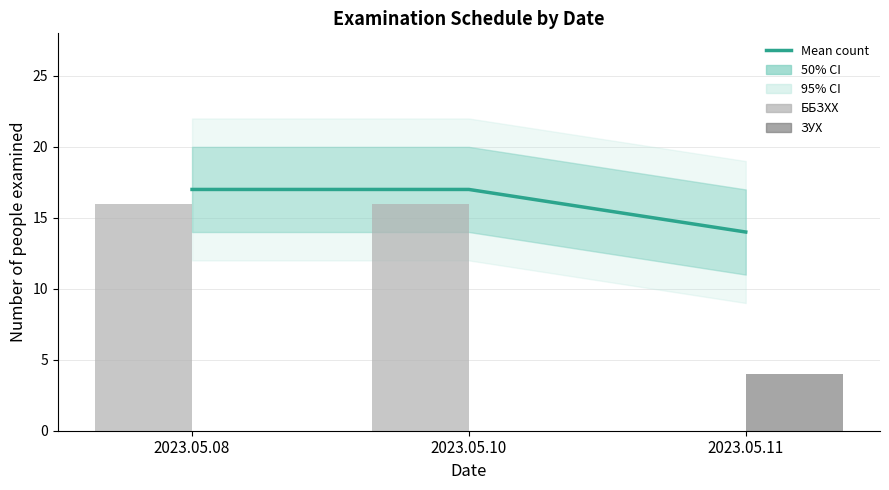

Reading left to right, what are all the values shown in this chart?

Estimate (mean): 17	17	14
ББЗХХ: 16	16	0
ЗУХ: 0	0	4